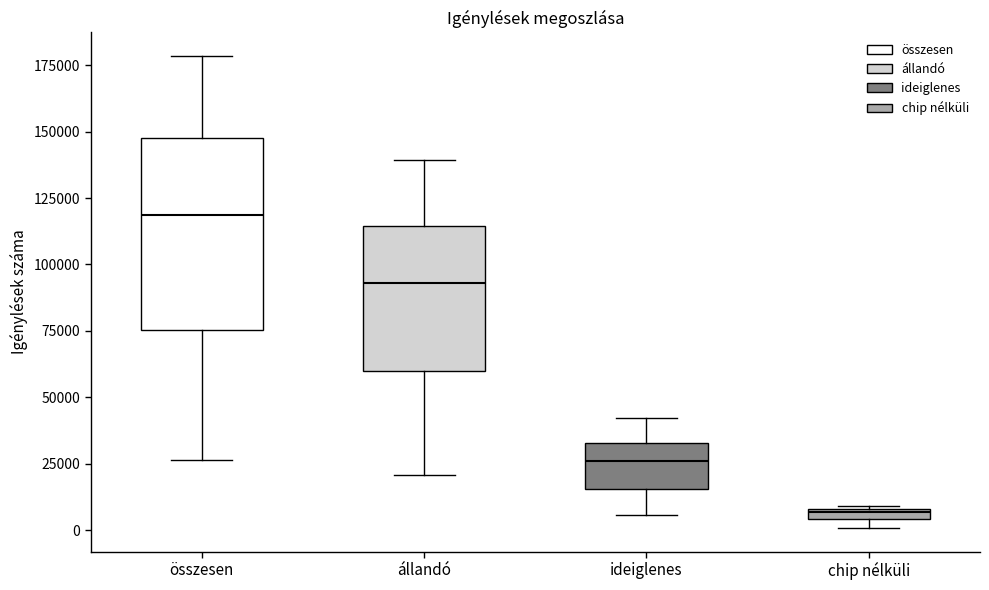

Which box's median line is the lowest?

chip nélküli